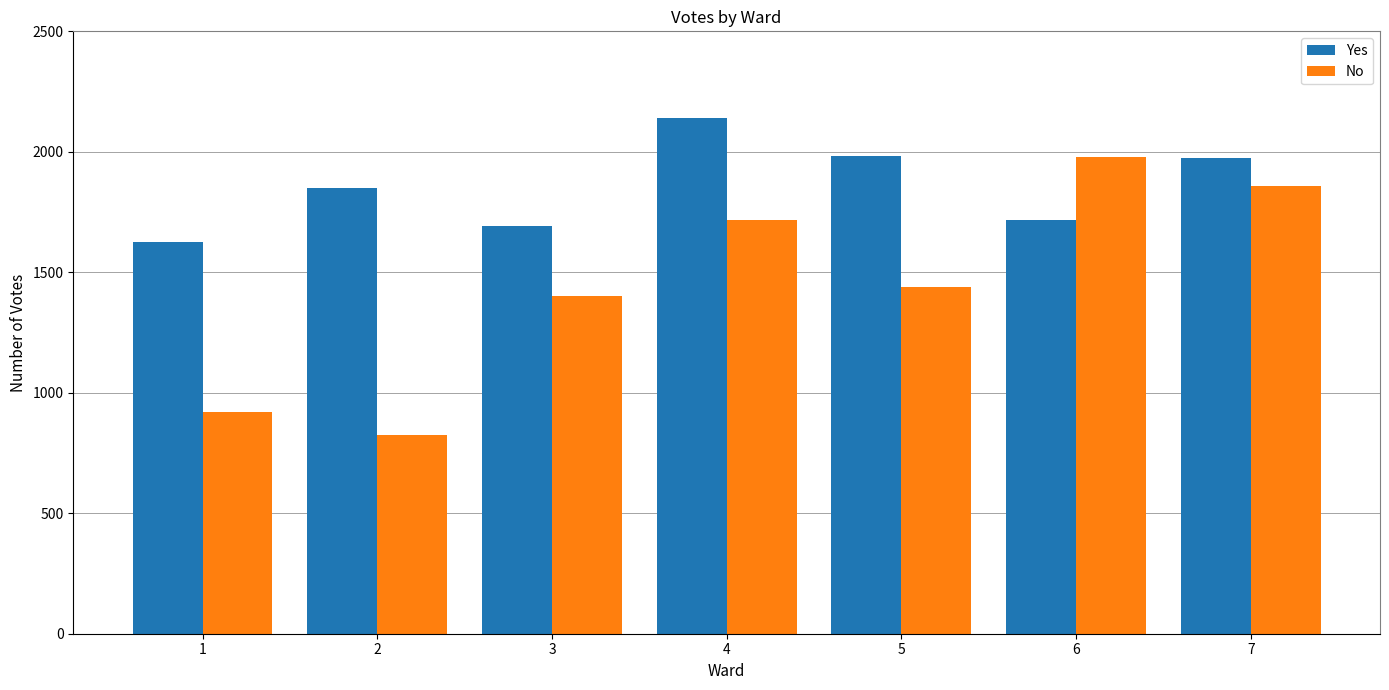

Which series has the largest range (max minus min)?

No